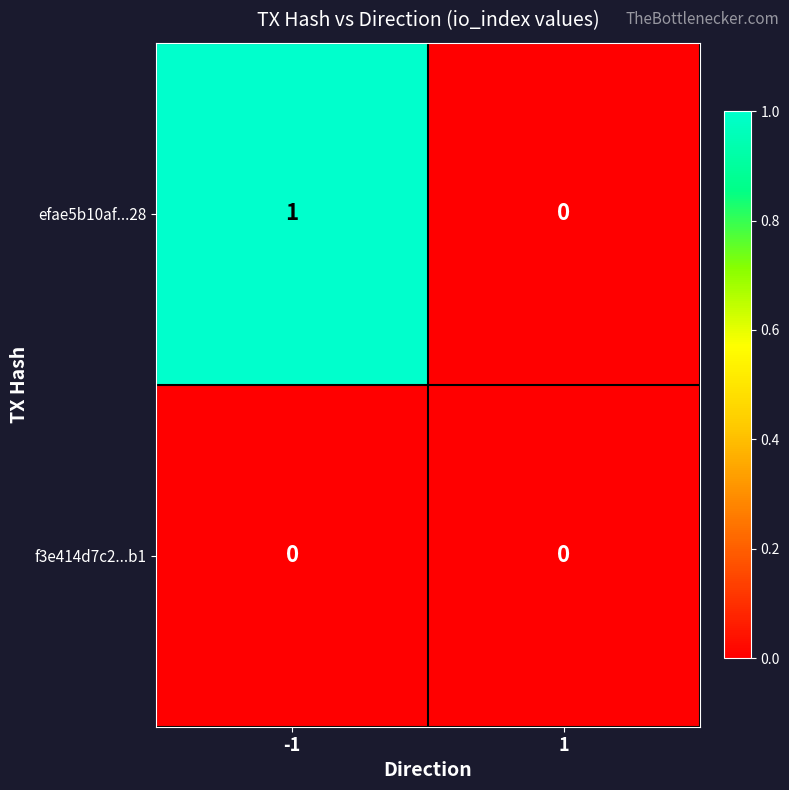

Rank the series at -1 from lowest to highest value.

f3e414d7c2...b1, efae5b10af...28